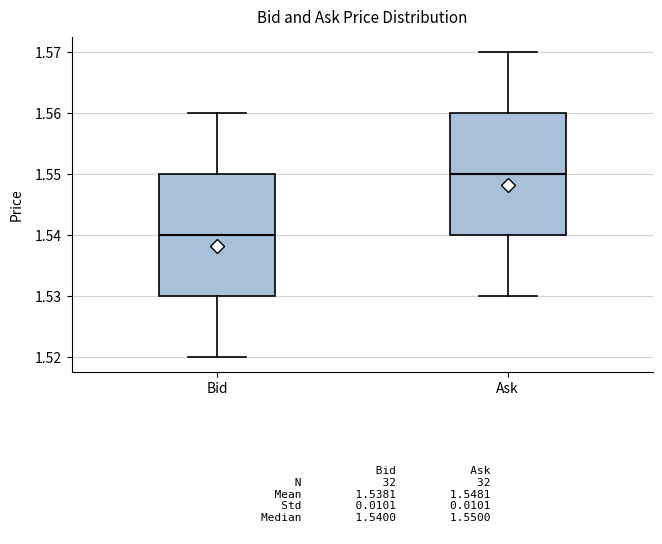

Which box has the lowest median line?

Bid